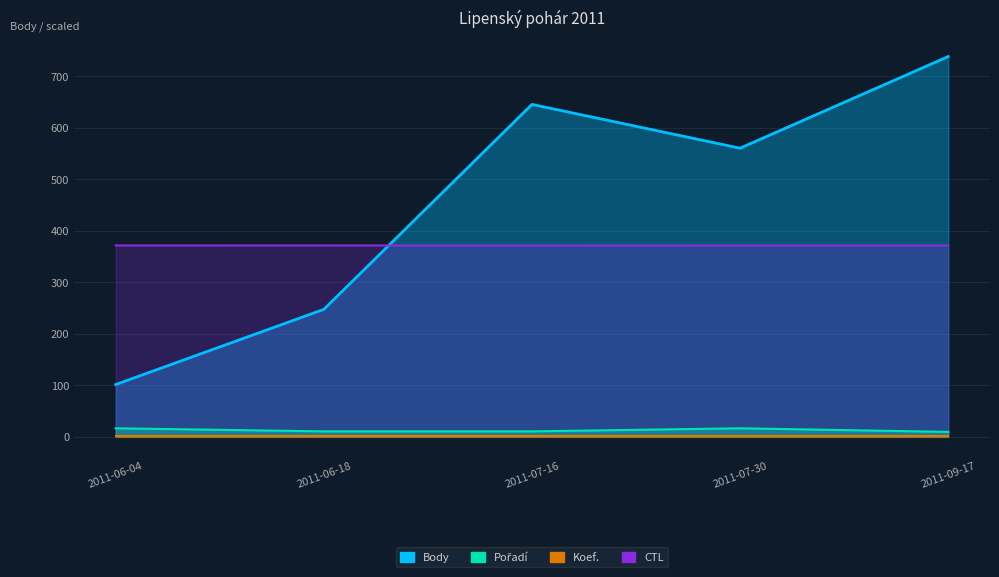

True or false: CTL has more than 2 points higher than both neighbors.

False